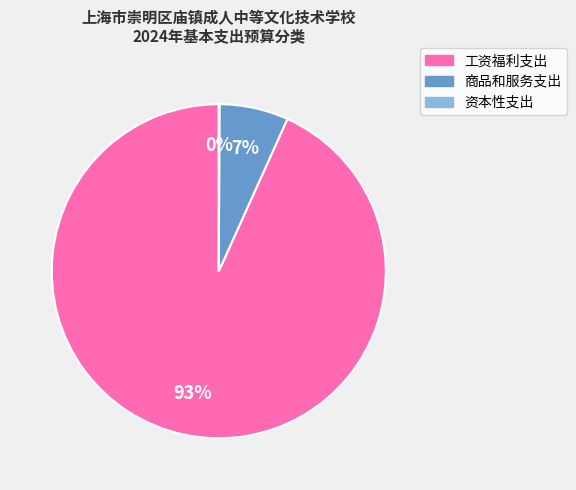

Which slice is the largest?

工资福利支出